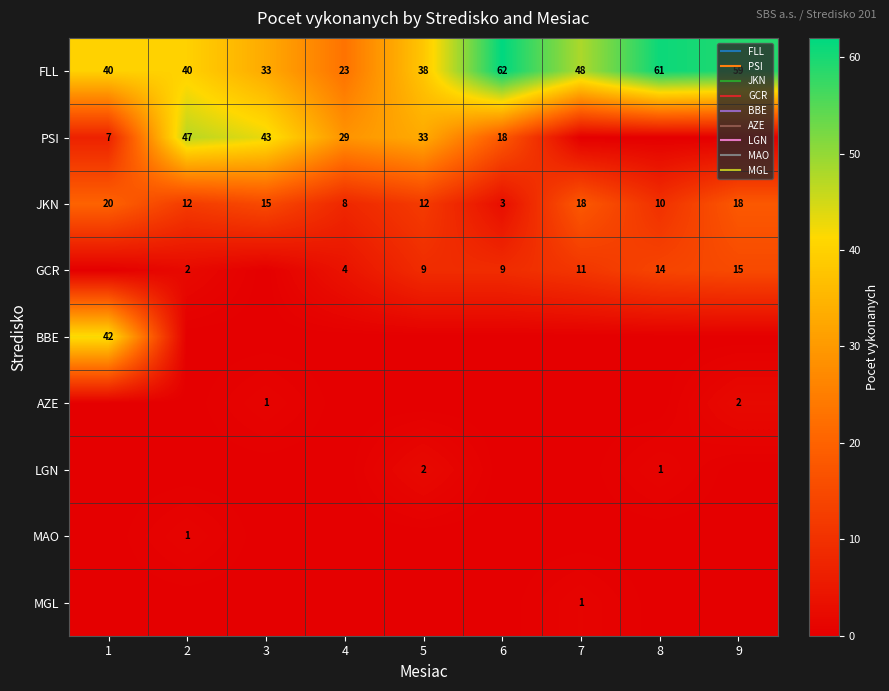

Rank the series by their maximum value, from highest to lowest.

FLL, PSI, BBE, JKN, GCR, AZE, LGN, MAO, MGL